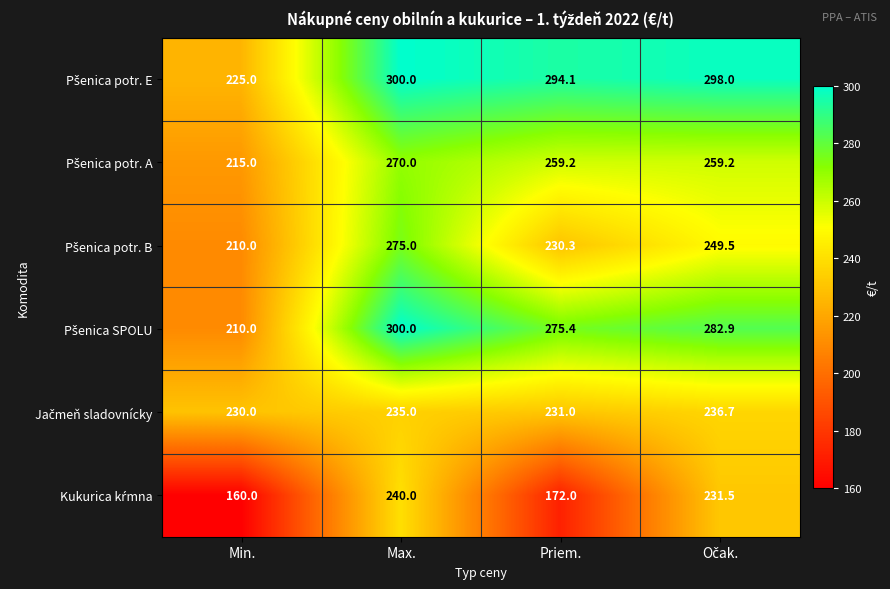

At which category does the chart reach its peak across all series?

Max.